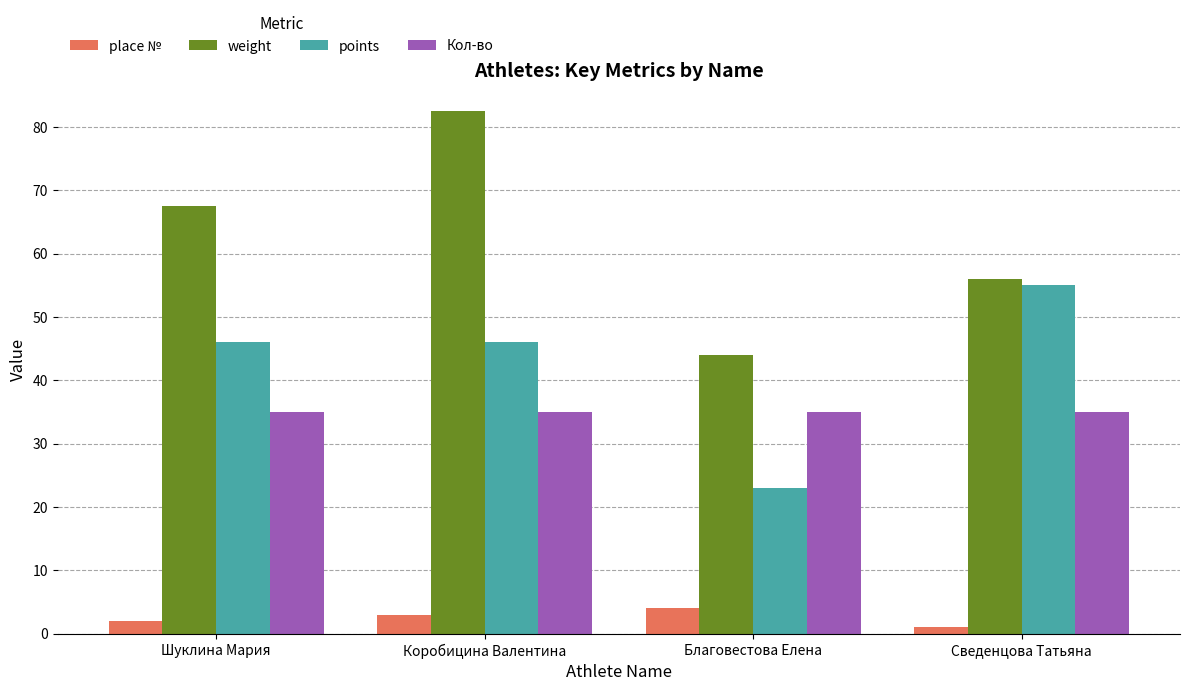

What is the maximum value for points?

55.0